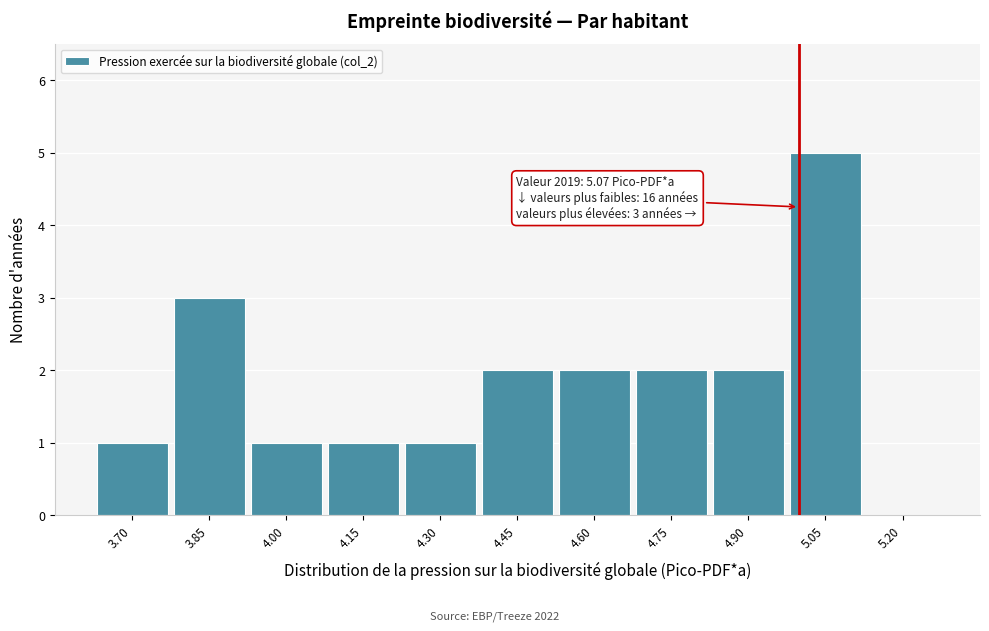

Reading right to left, transcribe all the data shown in this chart.

5.20=0	5.05=5	4.90=2	4.75=2	4.60=2	4.45=2	4.30=1	4.15=1	4.00=1	3.85=3	3.70=1